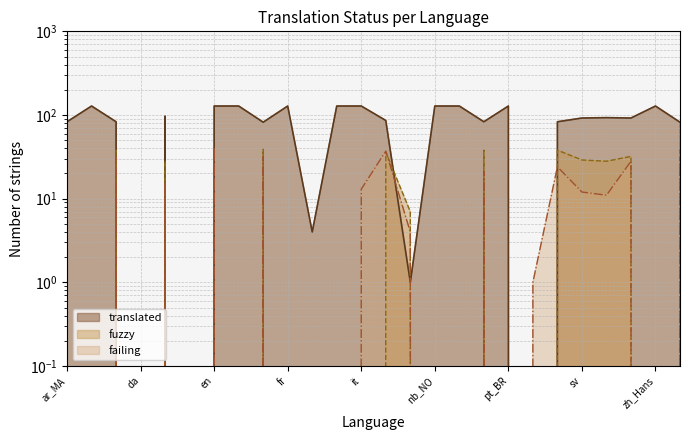

Is the value of translated at ko greater than the value of failing at en?

No